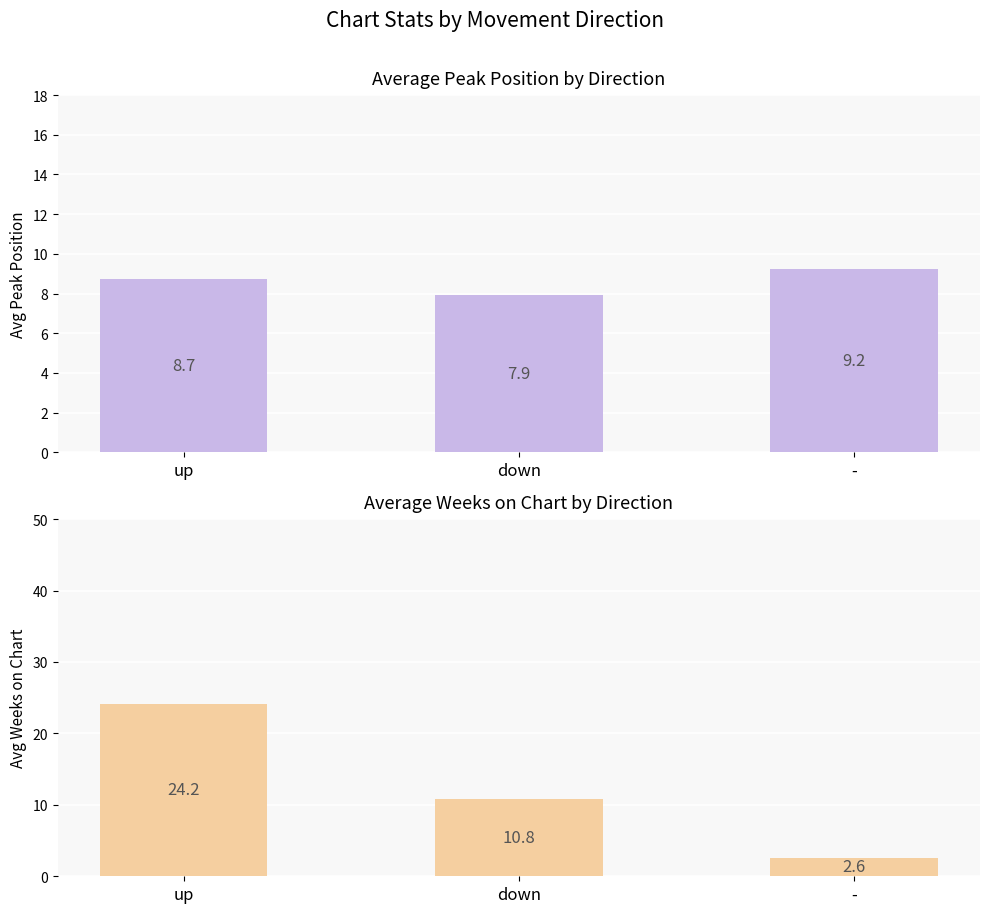

What is the total value across all series at up?

32.9